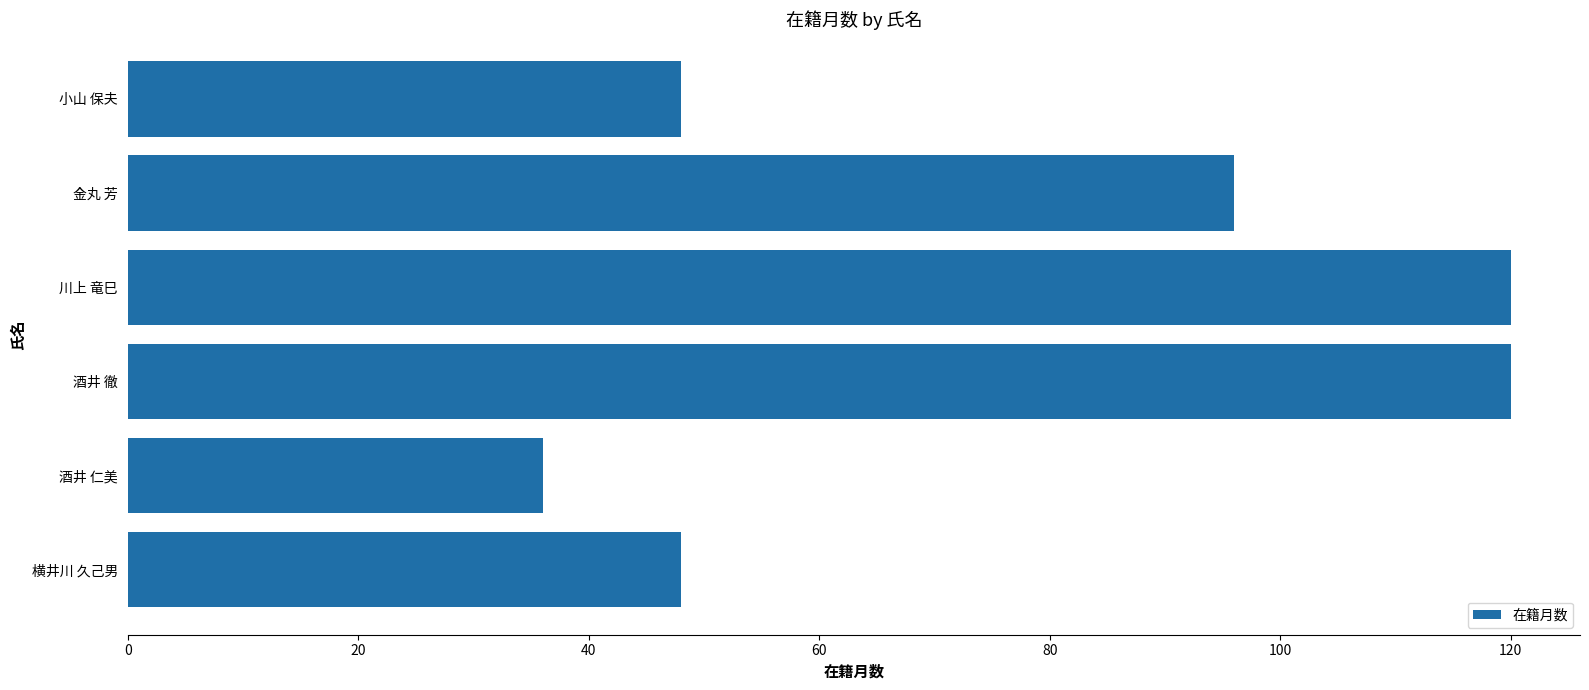

Is it true that the value at 川上 竜巳 is 174?

False